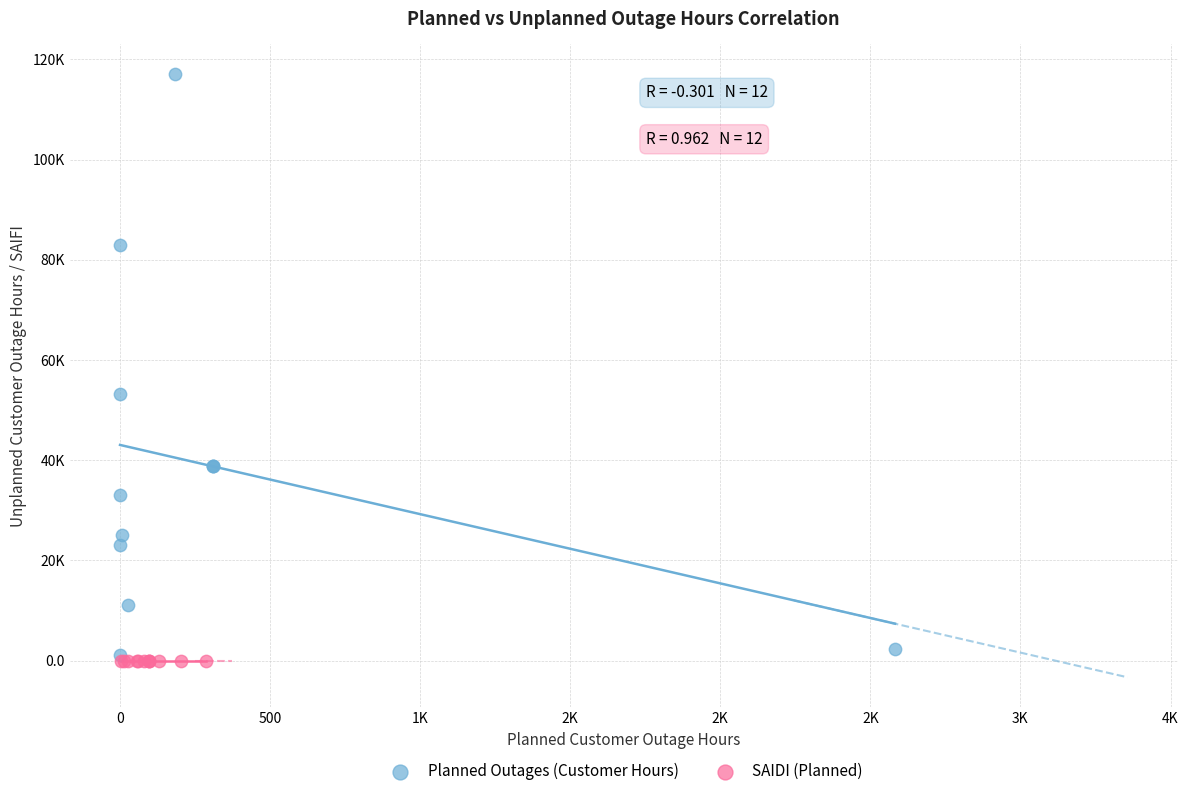

What are all the series names shown in the legend?

Planned Outages (Customer Hours), SAIDI (Planned)